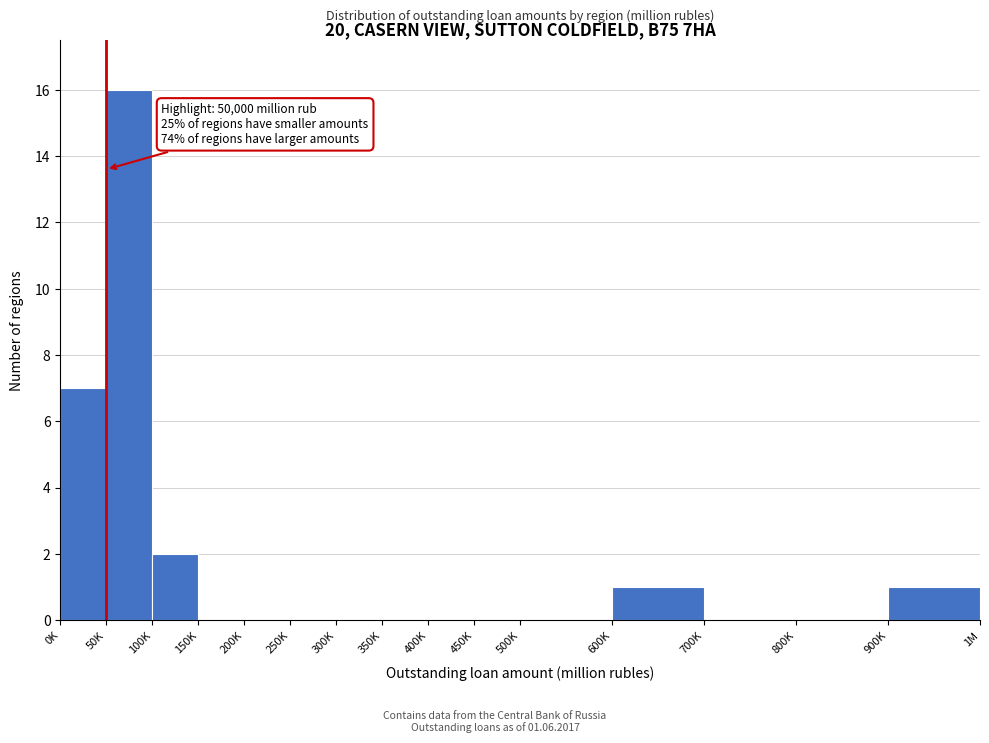

Reading right to left, transcribe all the data shown in this chart.

900K=1	800K=0	700K=0	600K=1	500K=0	450K=0	400K=0	350K=0	300K=0	250K=0	200K=0	150K=0	100K=2	50K=16	0K=7